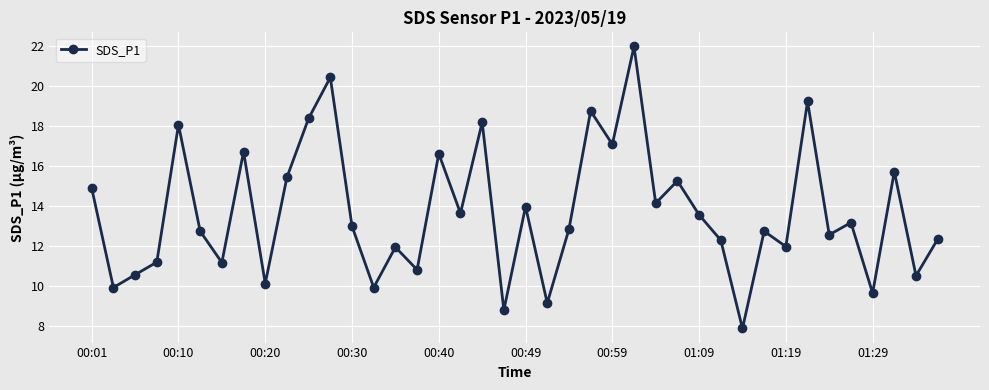

True or false: there are more than 2 points higher than both neighbors.

True